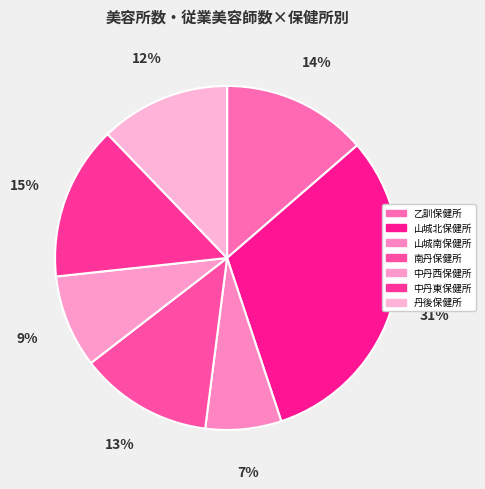

Count the number of slices in the pie.

7